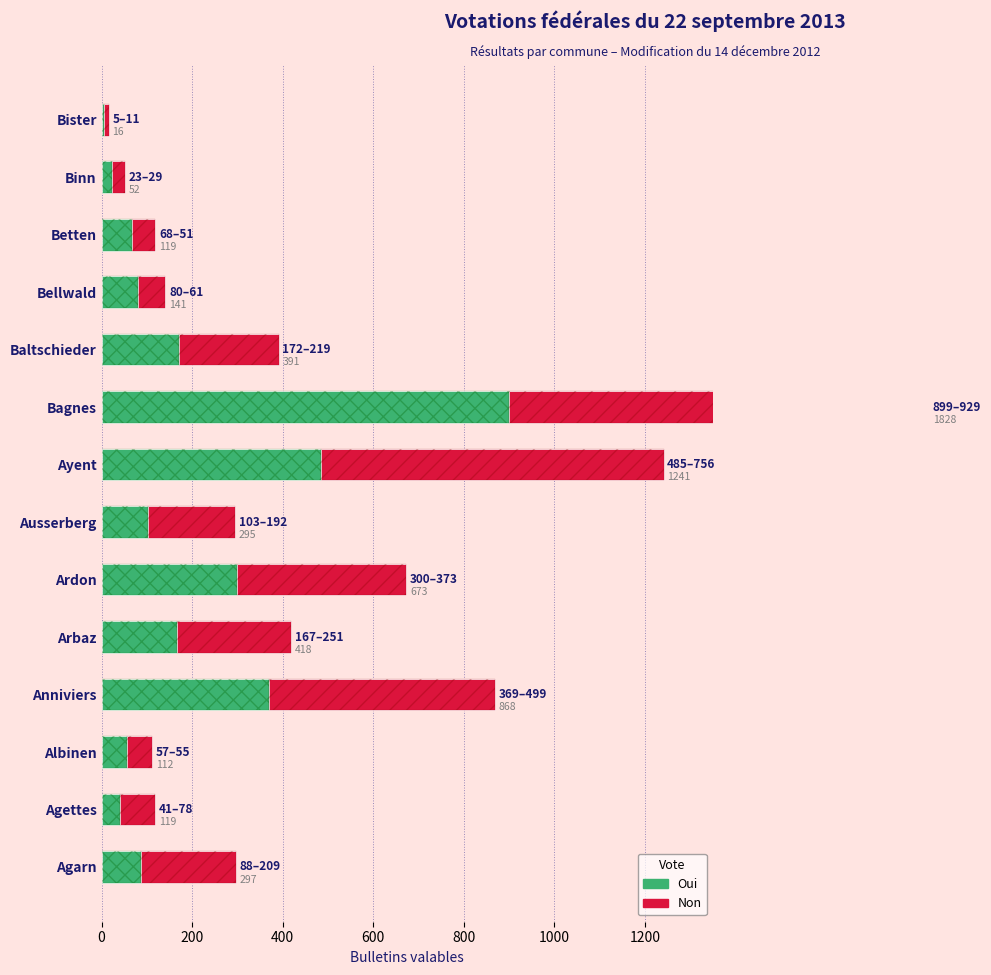

What are all the series names shown in the legend?

Oui, Non